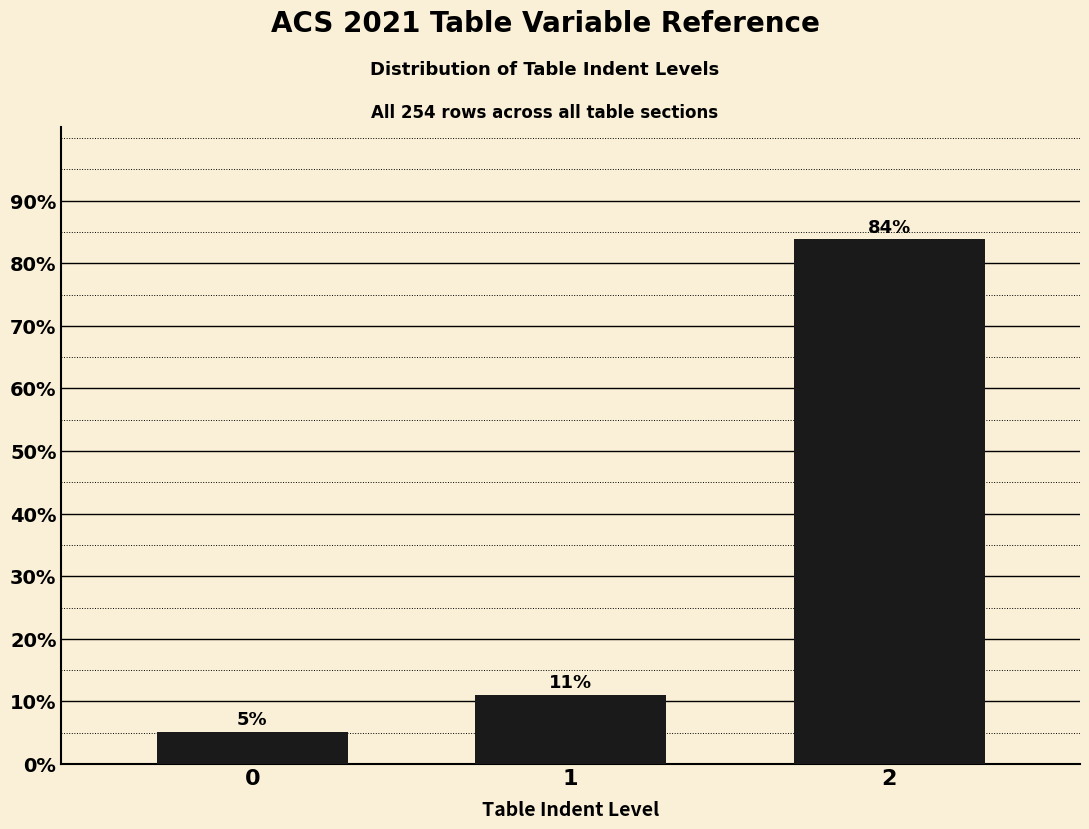

What is the minimum value shown in the chart?

5.1